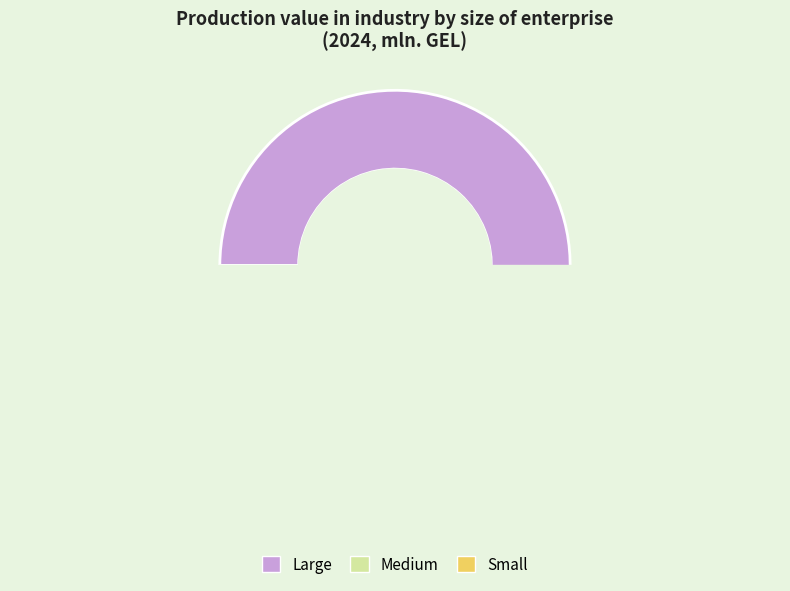

What percentage is NOT represented by Small?

81.8%